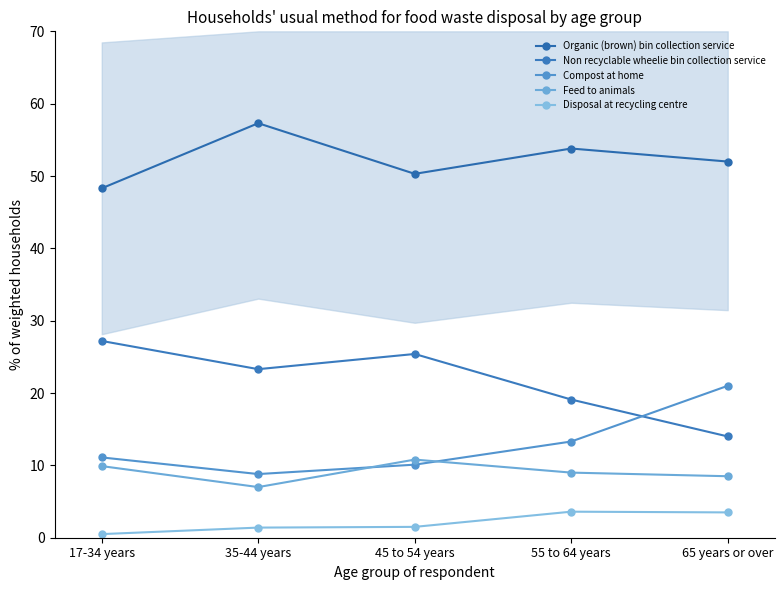

True or false: Feed to animals and Compost at home intersect in this chart.

True